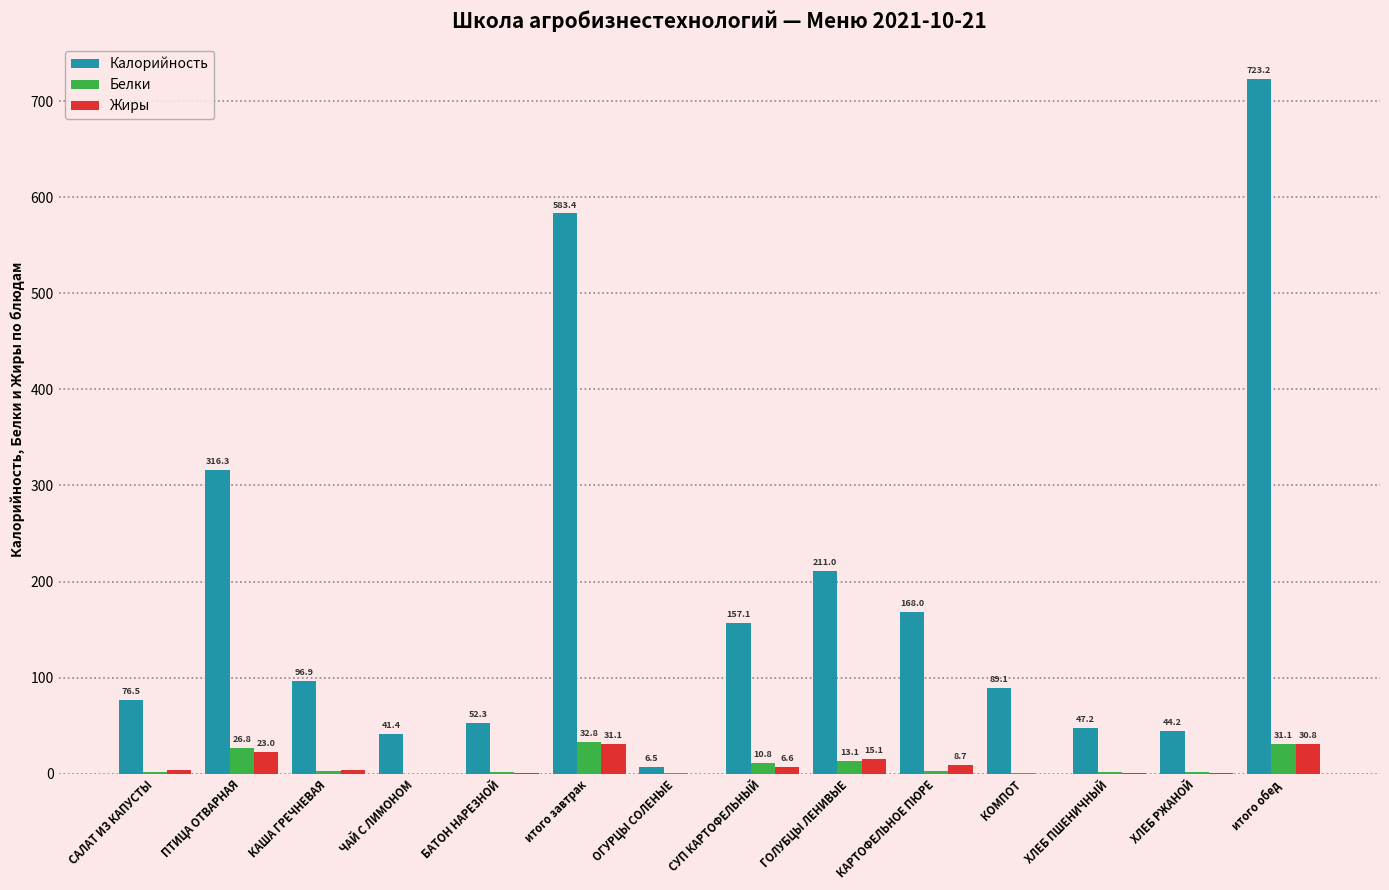

Is the value of Калорийность at БАТОН НАРЕЗНОЙ greater than the value of Жиры at КАРТОФЕЛЬНОЕ ПЮРЕ?

Yes